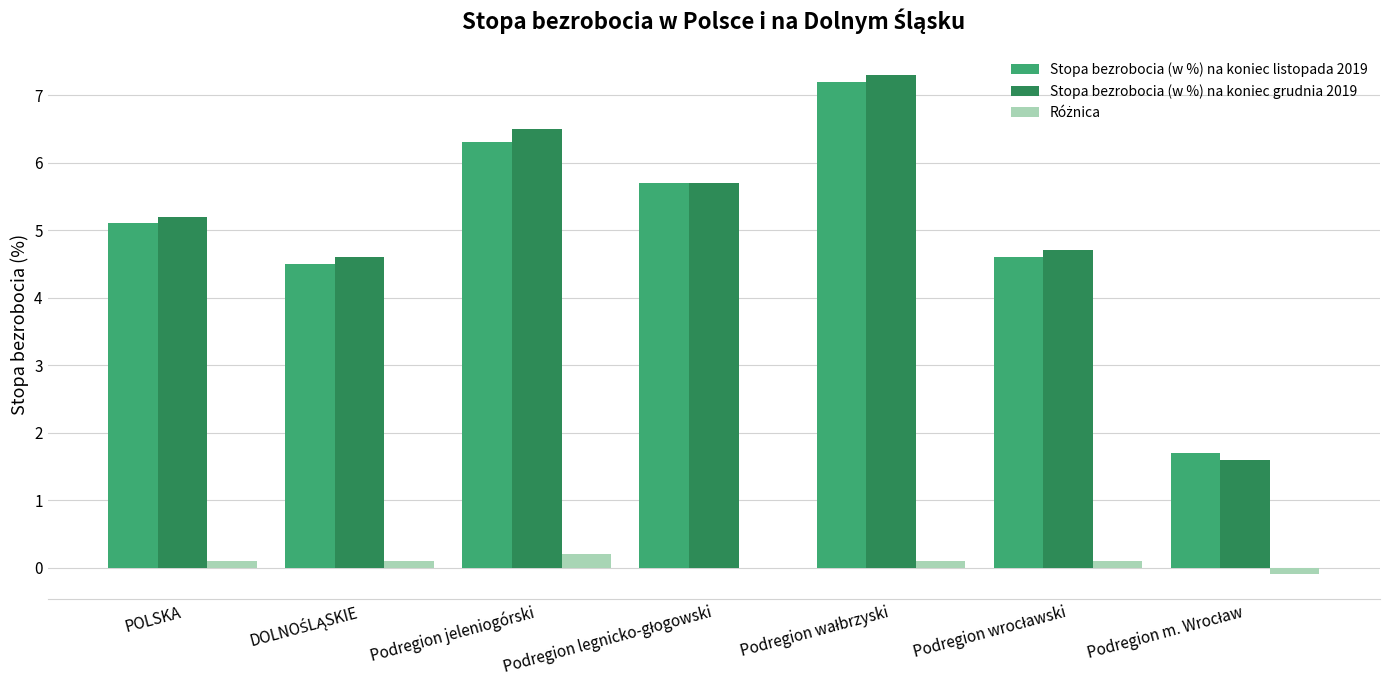

What is the total value across all series at Podregion jeleniogórski?

13.0